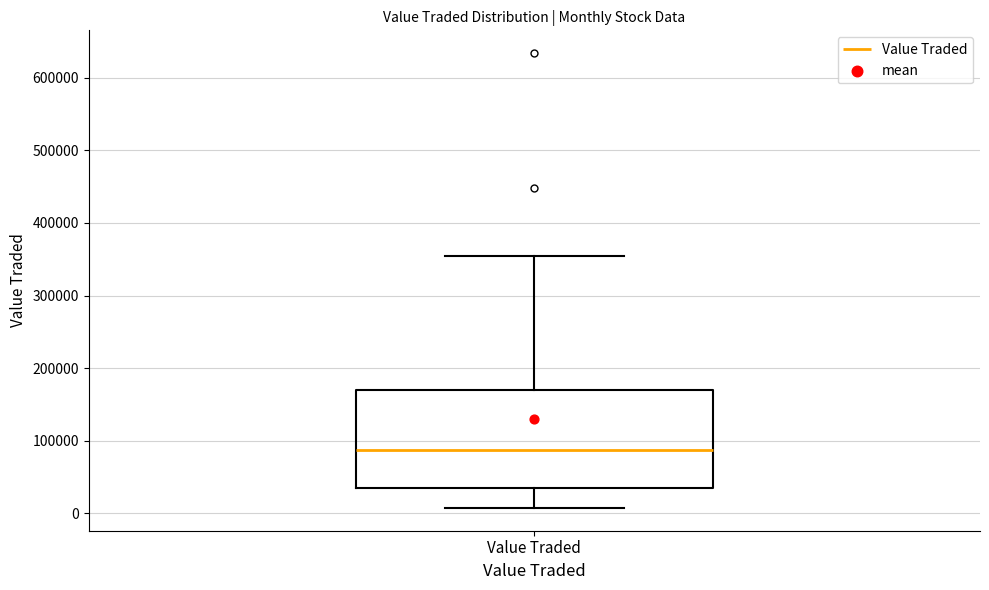

Read this box plot against the y-axis: the position of the median line, the range covered by the box, and the ends of both whiskers. The values are not printed on the chart, so give them approximately, as read against the axis.

median 90000, box 40000 to 170000, whiskers 10000 to 350000